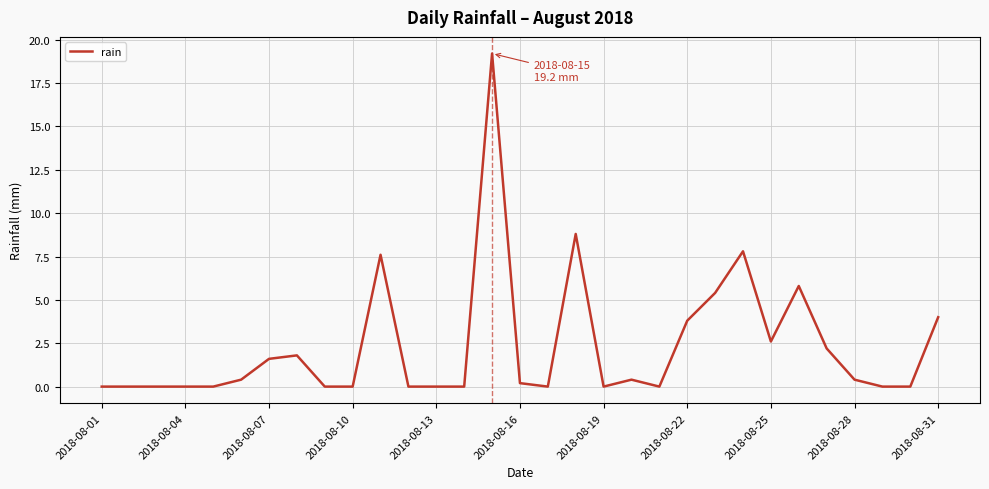

True or false: there are more than 0 points higher than both neighbors.

True